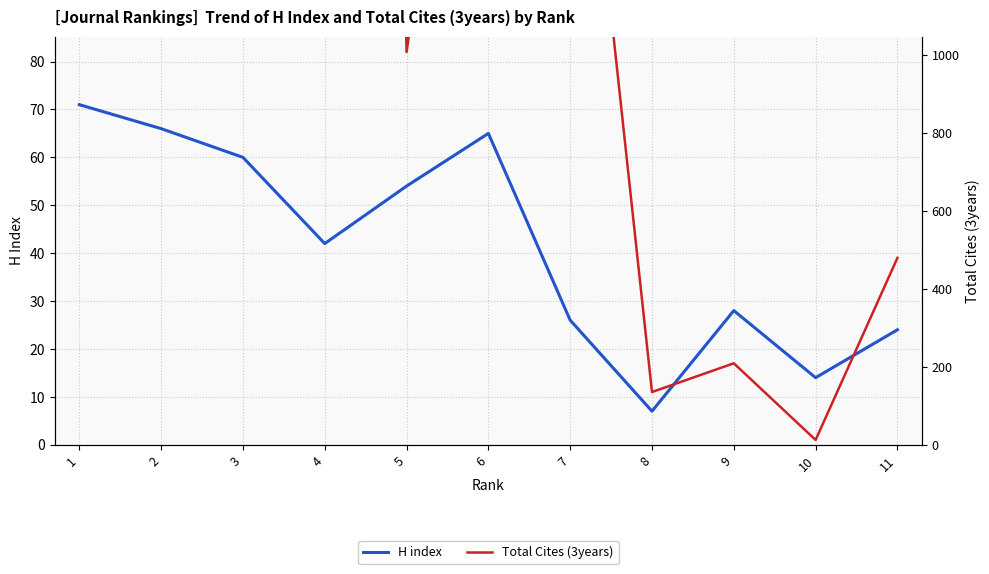

Which has a higher value, 5 or 2?

2